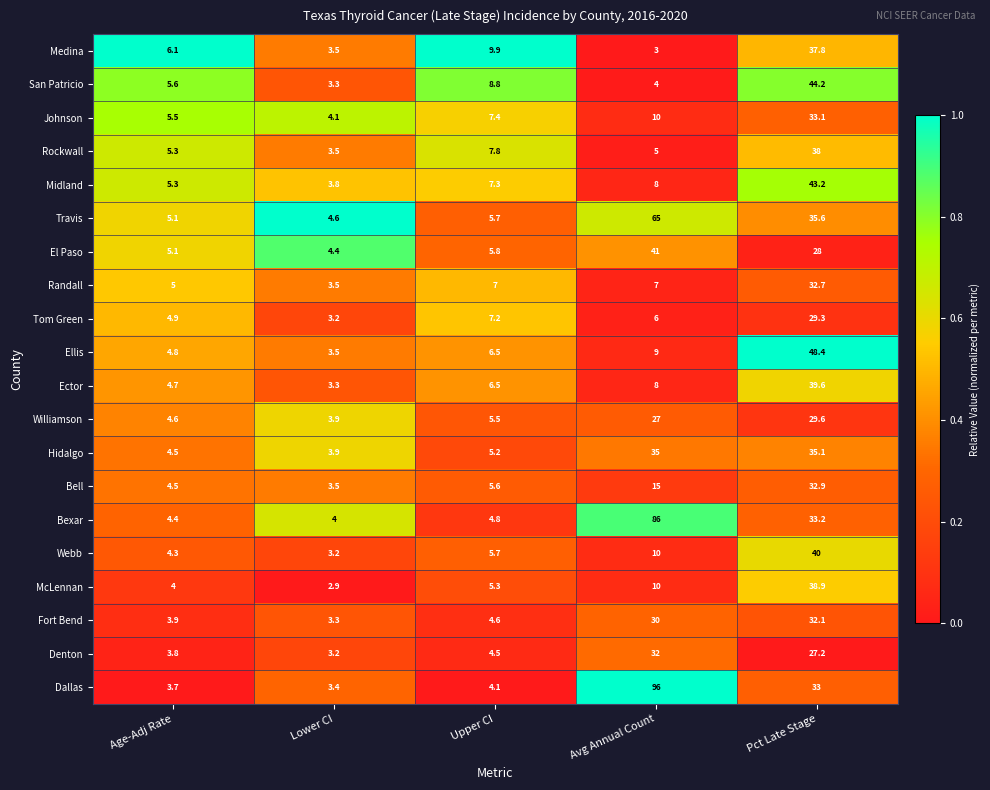

Rank the series by their maximum value, from lowest to highest.

Tom Green, Williamson, Denton, Fort Bend, Randall, Bell, Johnson, Hidalgo, Medina, Rockwall, McLennan, Ector, Webb, El Paso, Midland, San Patricio, Ellis, Travis, Bexar, Dallas